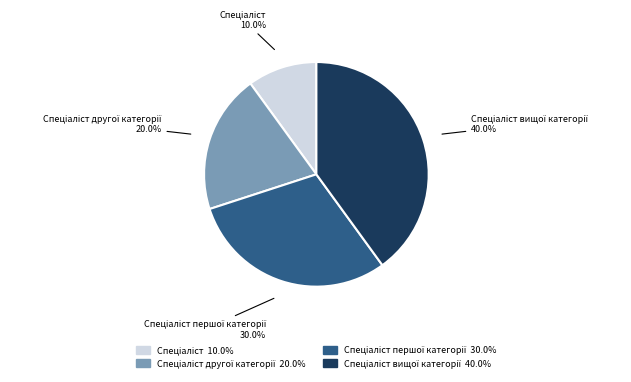

Does any single category account for the majority?

No